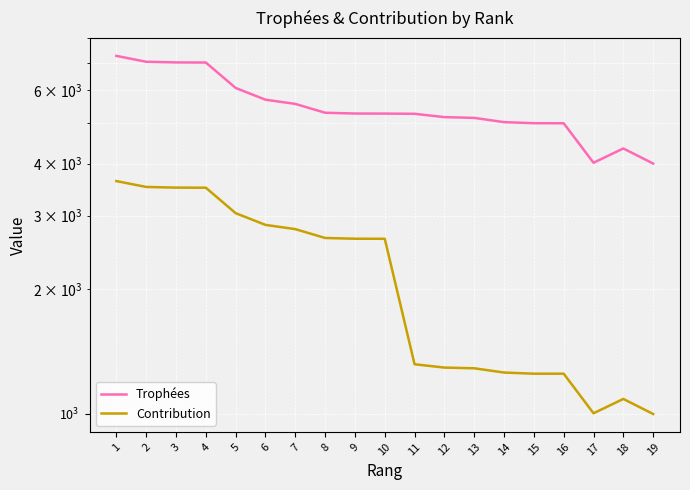

How many distinct data groups are displayed?

2